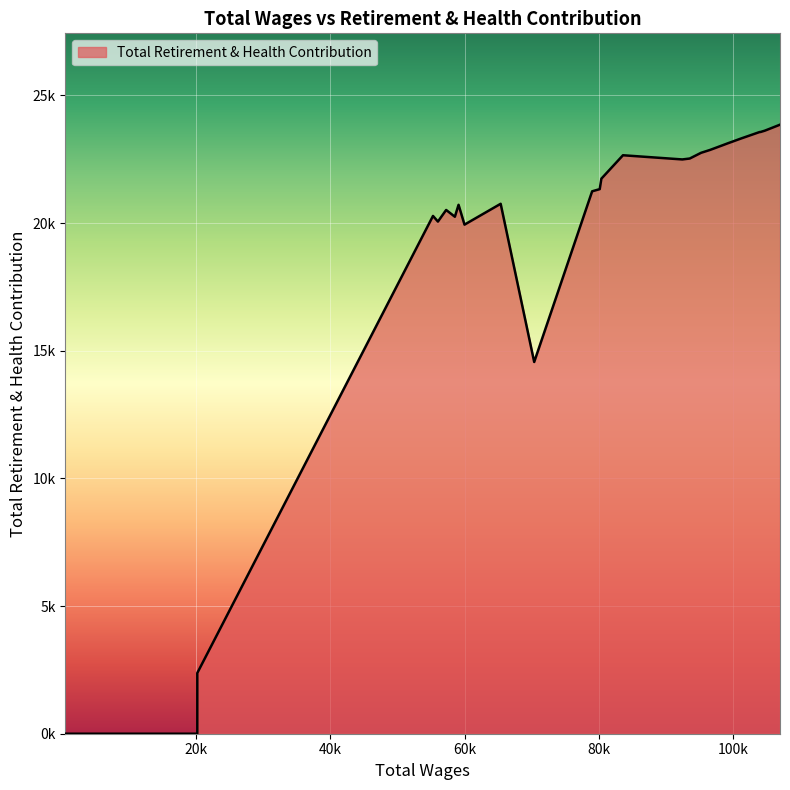

Does the chart display data point markers on the line(s)?

No